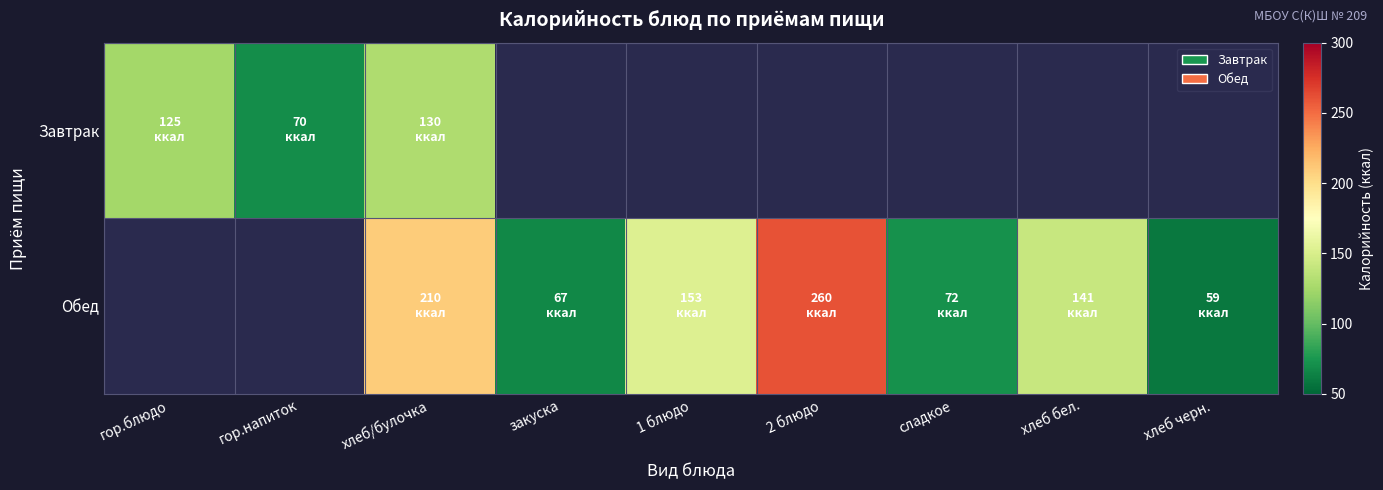

What is the greatest value displayed?

260.0